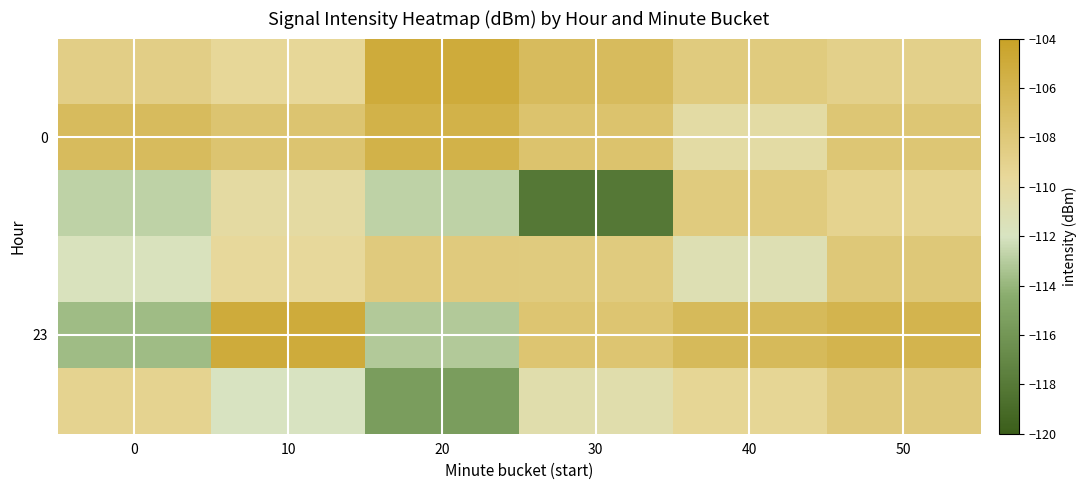

Between 40 and 20, which is larger?

20